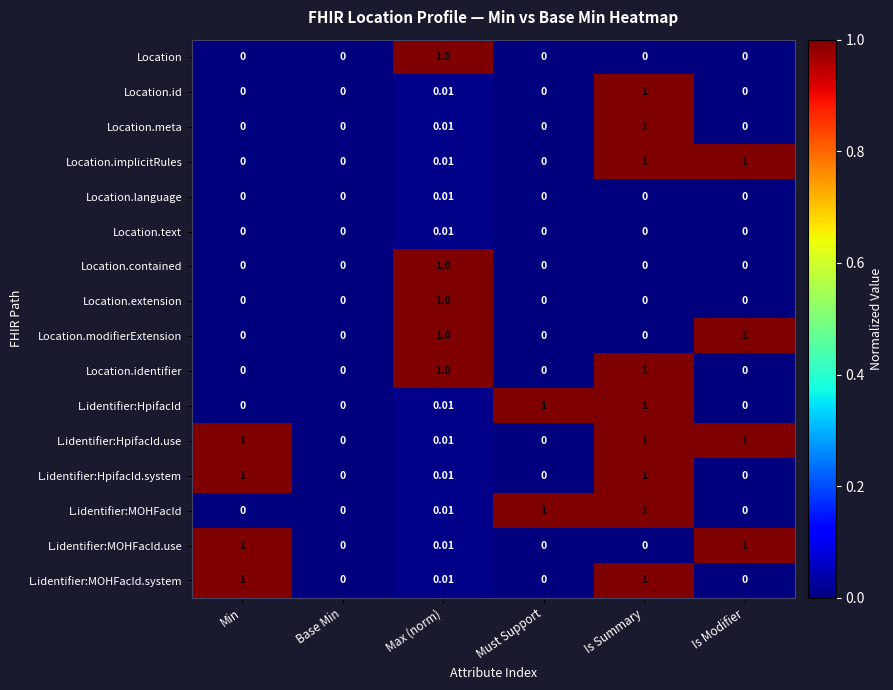

At which label does Location.extension reach its peak?

Max (norm)